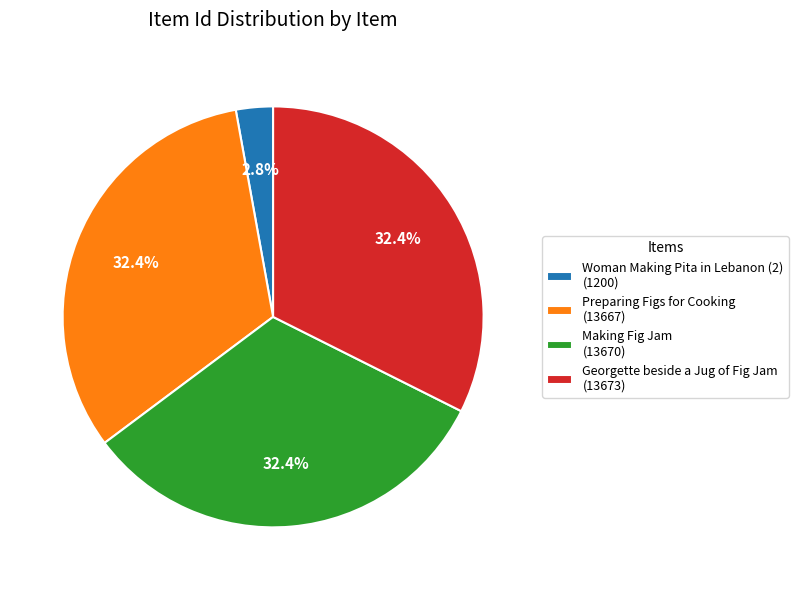

To the nearest percent, what percentage of the pie is Making Fig Jam?

32%